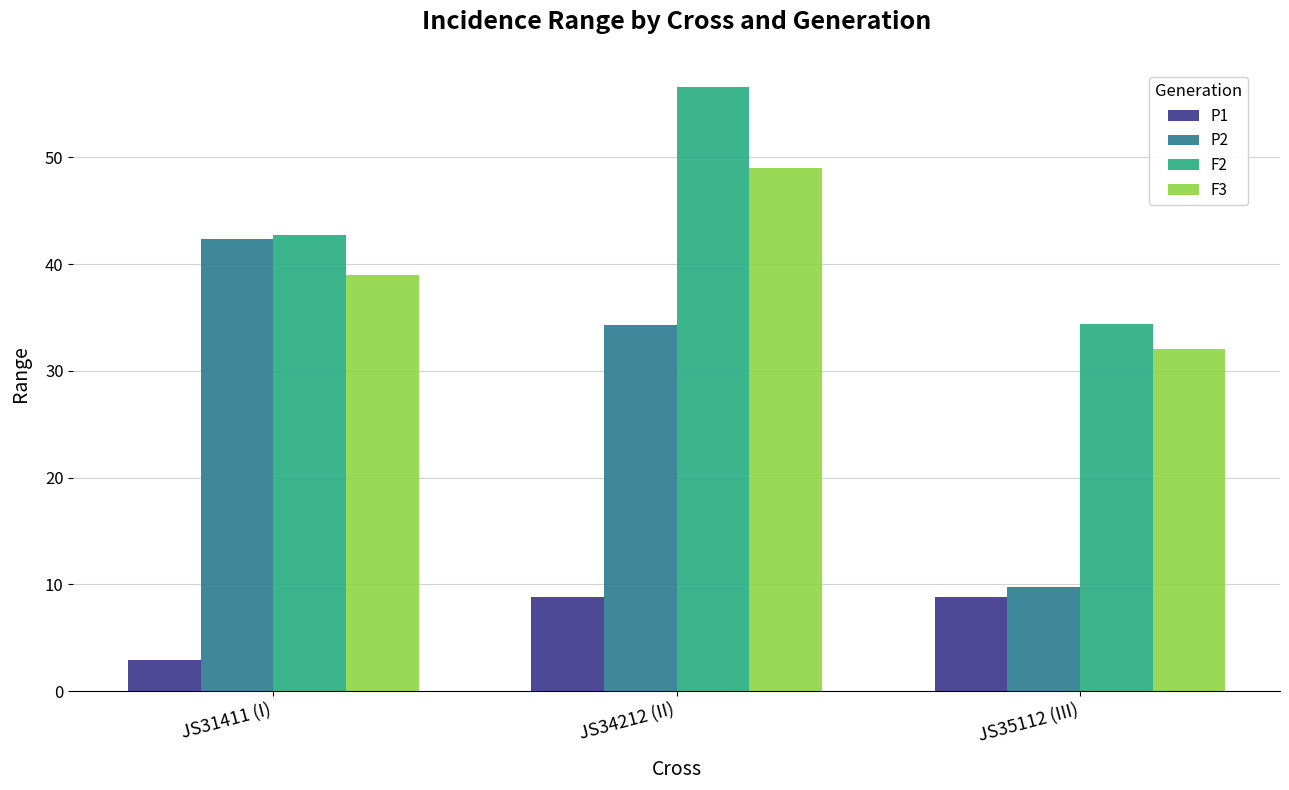

Which series has the widest spread of values?

P2